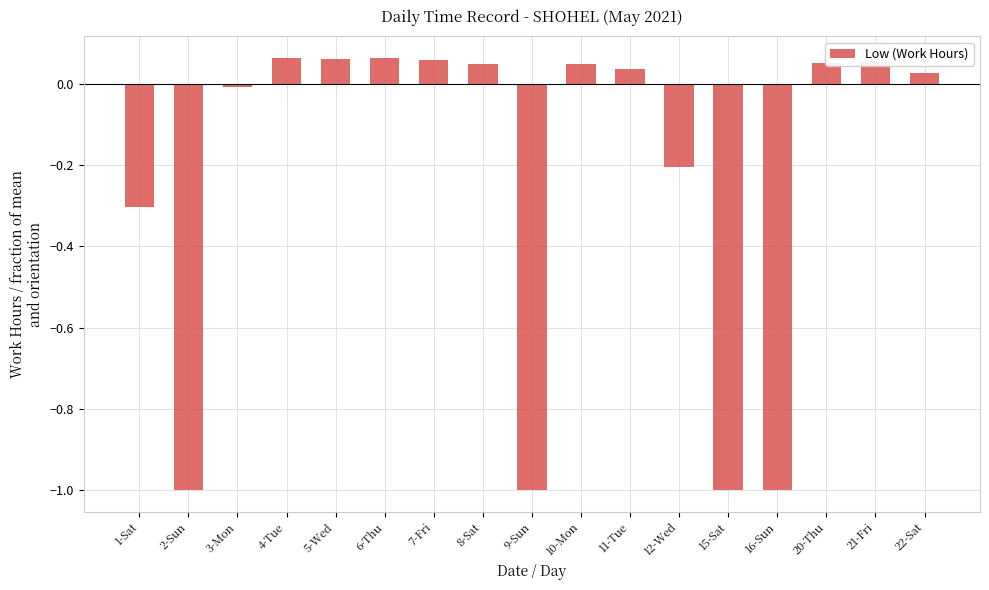

What is the minimum value shown in the chart?

-1.0